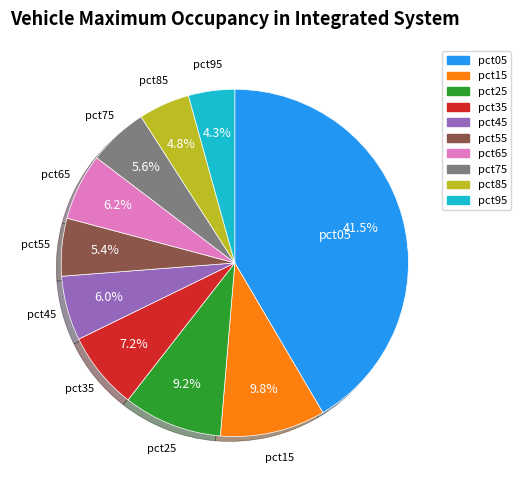

Is it true that pct45 is 6% of the pie?

True